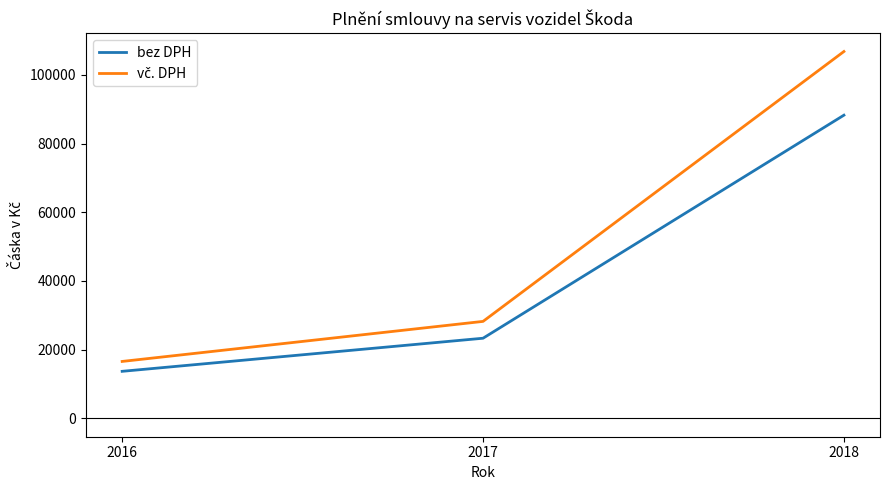

What is the highest value of the bez DPH series?

88246.3